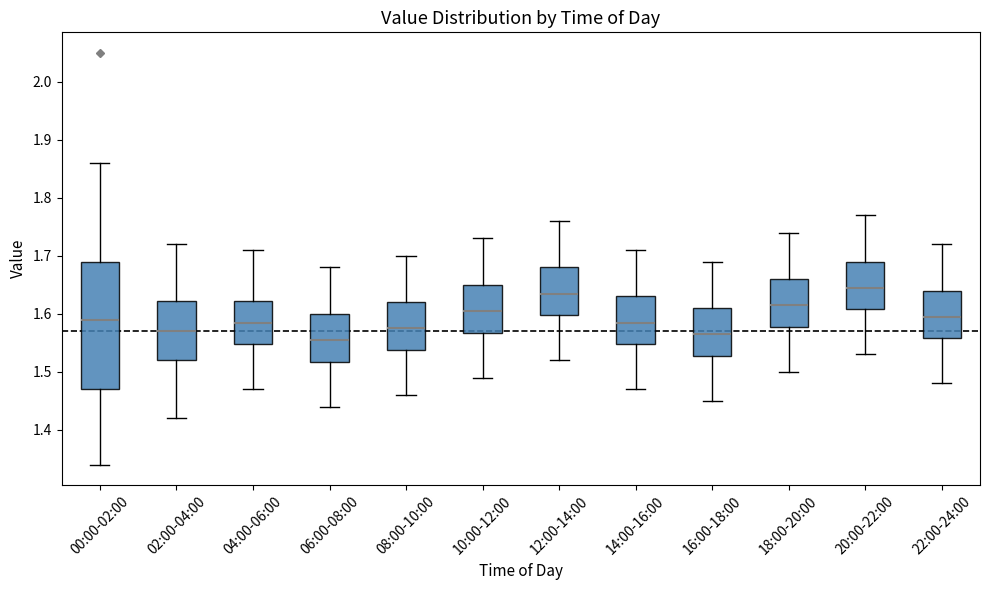

Reading left to right, read every box against the y-axis: the position of its median line, the range the box covers, and the ends of its whiskers. The values are not printed on the chart, so give them approximately, as read against the axis.

00:00-02:00: median 1.59, box 1.47 to 1.69, whiskers 1.34 to 1.86
02:00-04:00: median 1.57, box 1.52 to 1.62, whiskers 1.42 to 1.72
04:00-06:00: median 1.59, box 1.55 to 1.62, whiskers 1.47 to 1.71
06:00-08:00: median 1.56, box 1.52 to 1.60, whiskers 1.44 to 1.68
08:00-10:00: median 1.58, box 1.54 to 1.62, whiskers 1.46 to 1.70
10:00-12:00: median 1.61, box 1.57 to 1.65, whiskers 1.49 to 1.73
12:00-14:00: median 1.64, box 1.60 to 1.68, whiskers 1.52 to 1.76
14:00-16:00: median 1.59, box 1.55 to 1.63, whiskers 1.47 to 1.71
16:00-18:00: median 1.57, box 1.53 to 1.61, whiskers 1.45 to 1.69
18:00-20:00: median 1.62, box 1.58 to 1.66, whiskers 1.50 to 1.74
20:00-22:00: median 1.65, box 1.61 to 1.69, whiskers 1.53 to 1.77
22:00-24:00: median 1.60, box 1.56 to 1.64, whiskers 1.48 to 1.72